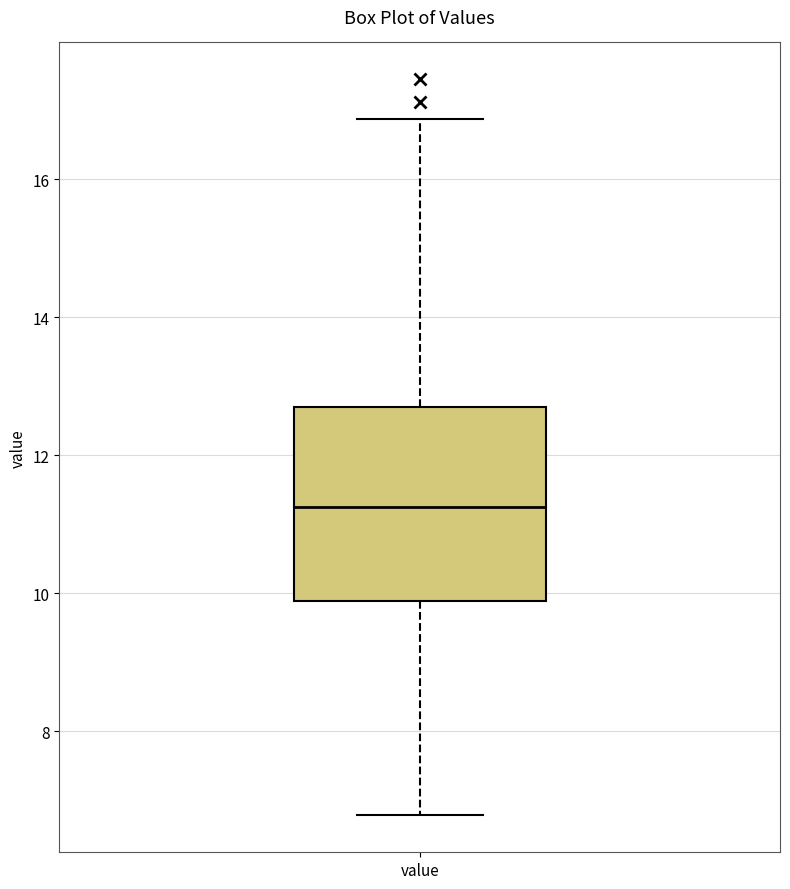

Read this box plot against the y-axis: the position of the median line, the range covered by the box, and the ends of both whiskers. The values are not printed on the chart, so give them approximately, as read against the axis.

median 11.2, box 9.8 to 12.8, whiskers 6.8 to 16.8